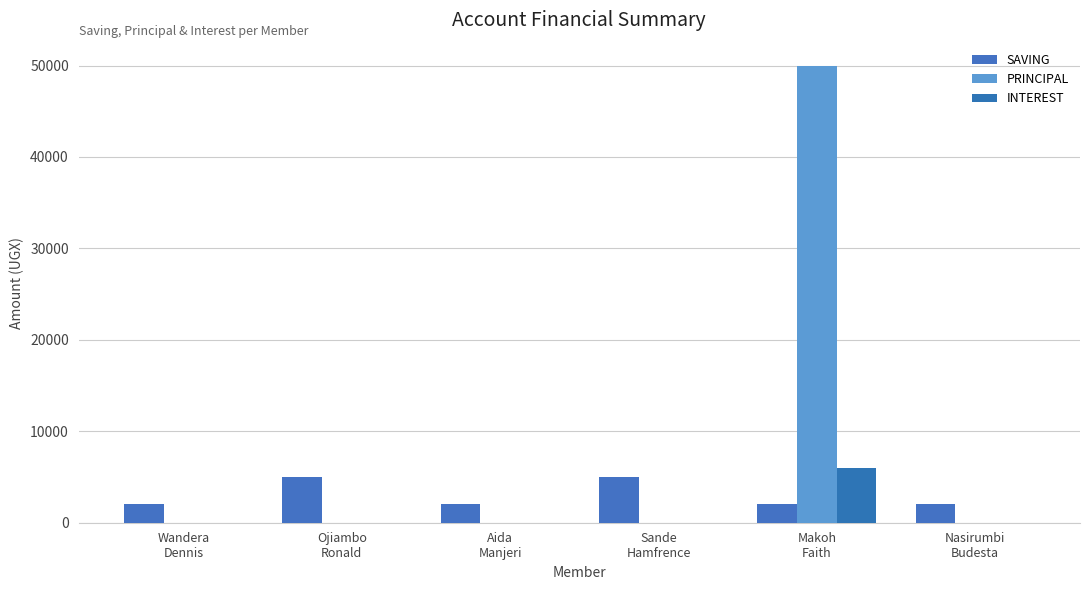

Reading right to left, list all the values displayed in this chart.

SAVING: 2000	2000	5000	2000	5000	2000
PRINCIPAL: 0	50000	0	0	0	0
INTEREST: 0	6000	0	0	0	0